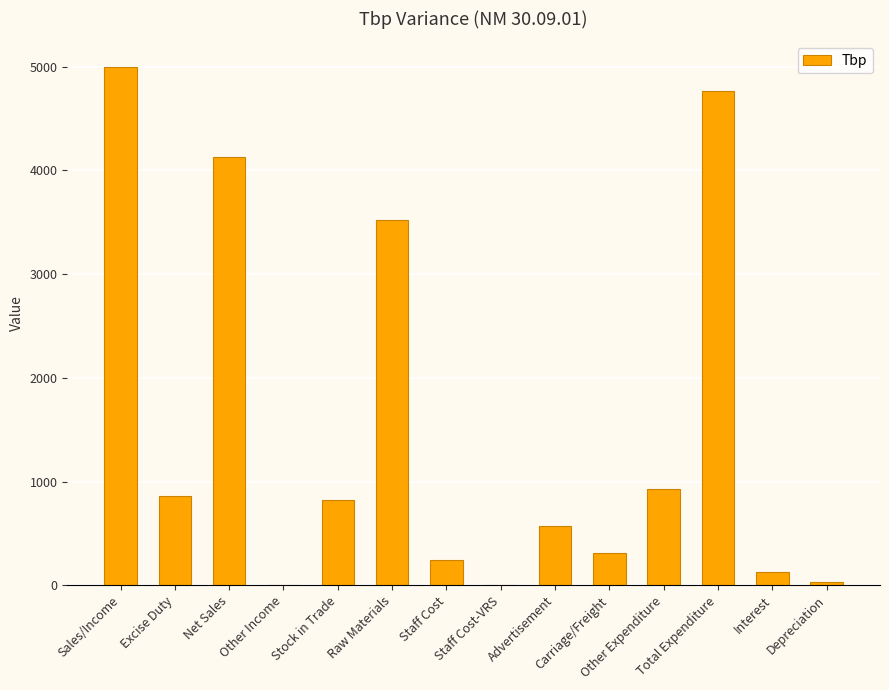

How many categories are shown in the chart?

14